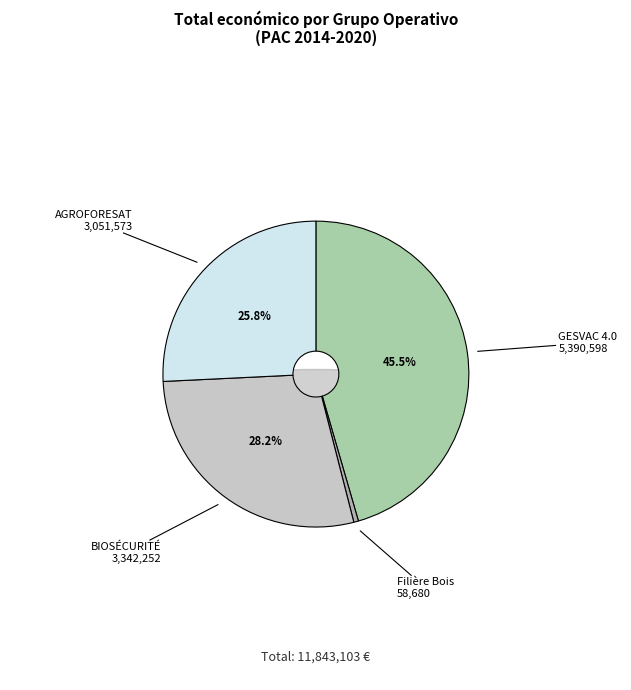

Rank the categories by value from lowest to highest.

Filière Bois, AGROFORESAT, BIOSÉCURITÉ, GESVAC 4.0